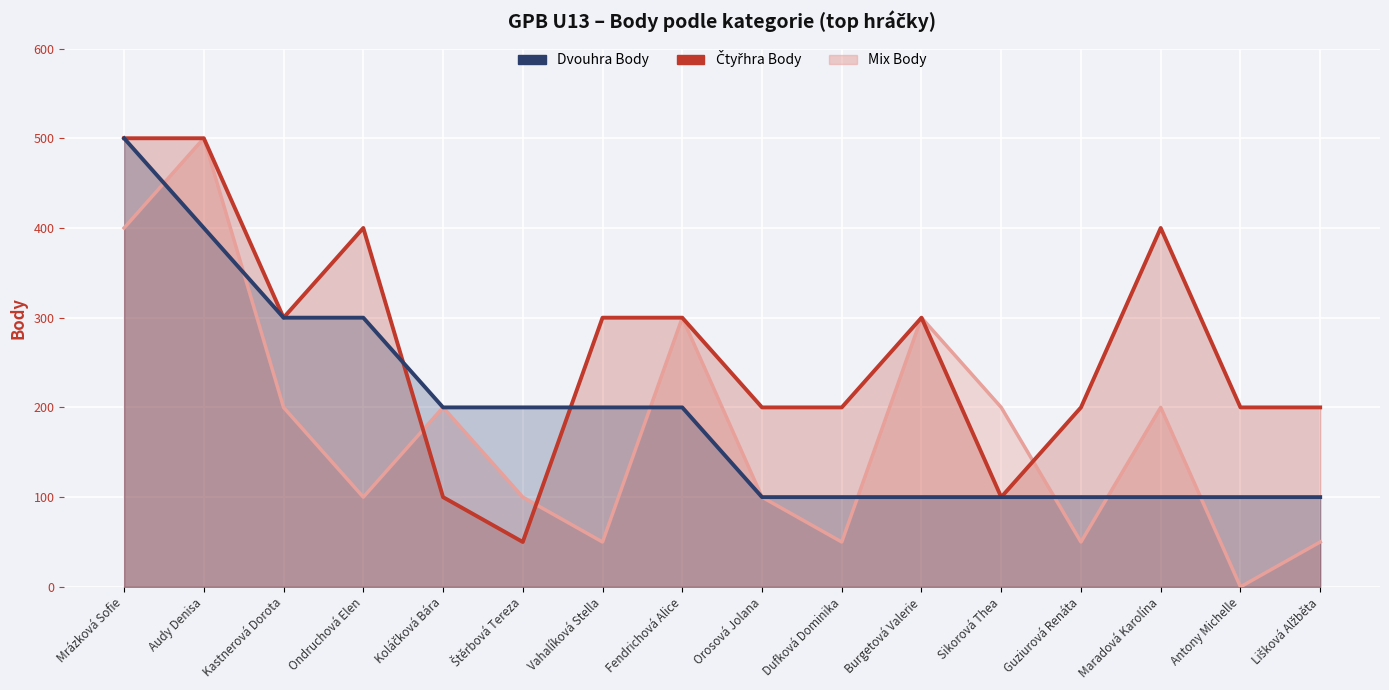

Which series has the widest spread of values?

Mix Body